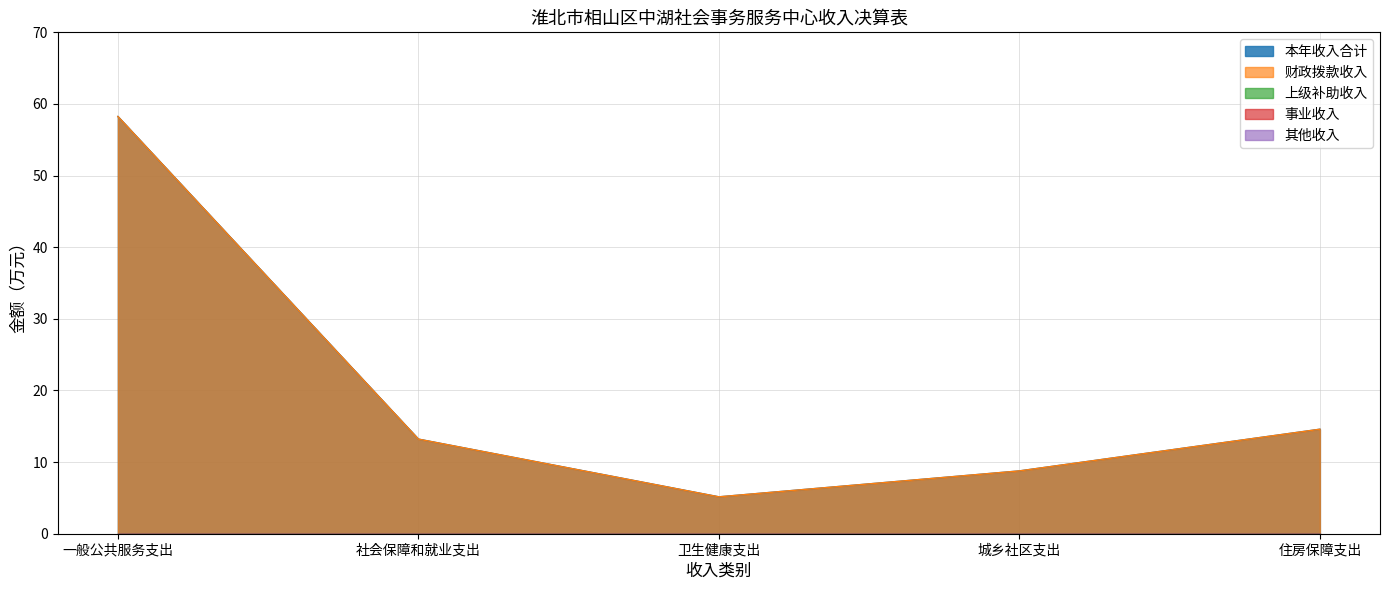

The value of 城乡社区支出 at 上级补助收入 is 0.0. True or false?

True